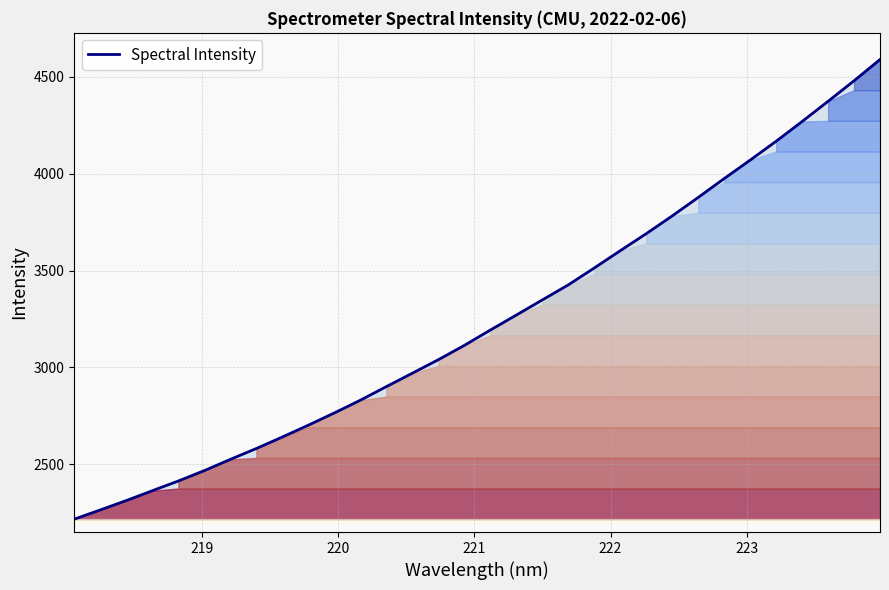

What is the value of the 12th point from the left?

2831.0